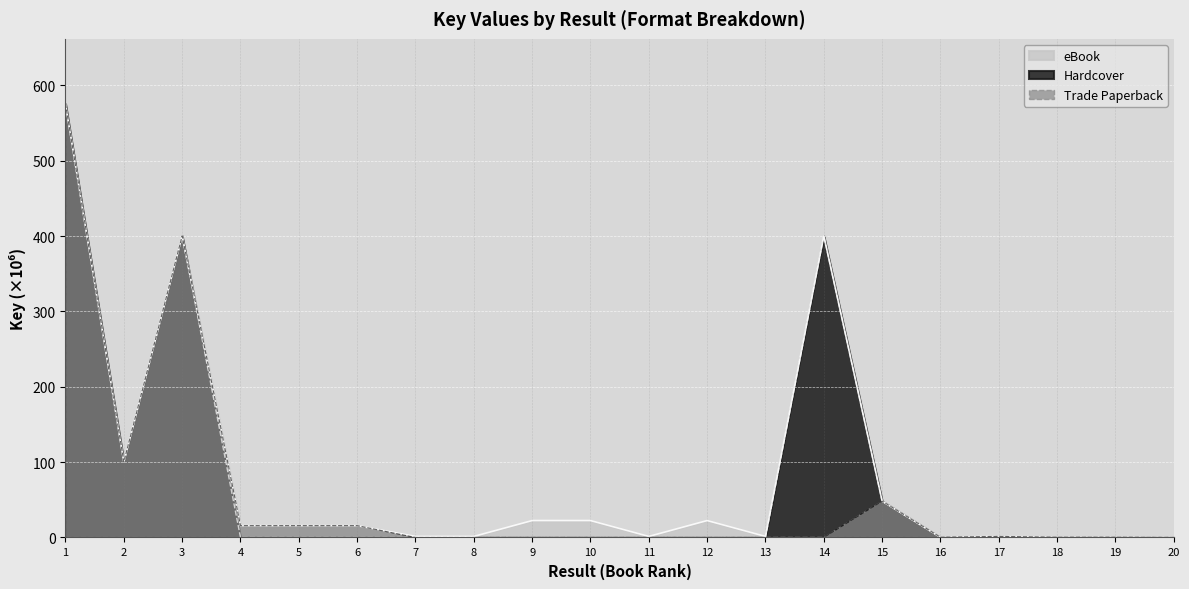

Reading left to right, extract all data points from this chart.

eBook: 1=575.5	2=100.3	3=400.3	4=15.7	5=15.7	6=15.7	7=1.4	8=1.4	9=22.5	10=22.5	11=1.4	12=22.5	13=1.4	14=400.3	15=48.2	16=0.3	17=1.4	18=0.3	19=0.3	20=0.0
Hardcover: 1=575.5	2=100.3	3=400.3	4=0.0	5=0.0	6=0.0	7=0.0	8=0.0	9=0.0	10=0.0	11=0.0	12=0.0	13=0.0	14=400.3	15=48.2	16=0.0	17=0.0	18=0.0	19=0.0	20=0.0
Trade Paperback: 1=575.5	2=100.3	3=400.3	4=15.7	5=15.7	6=15.7	7=0.0	8=0.0	9=0.0	10=0.0	11=0.0	12=0.0	13=0.0	14=0.0	15=48.2	16=0.3	17=1.4	18=0.3	19=0.3	20=0.0